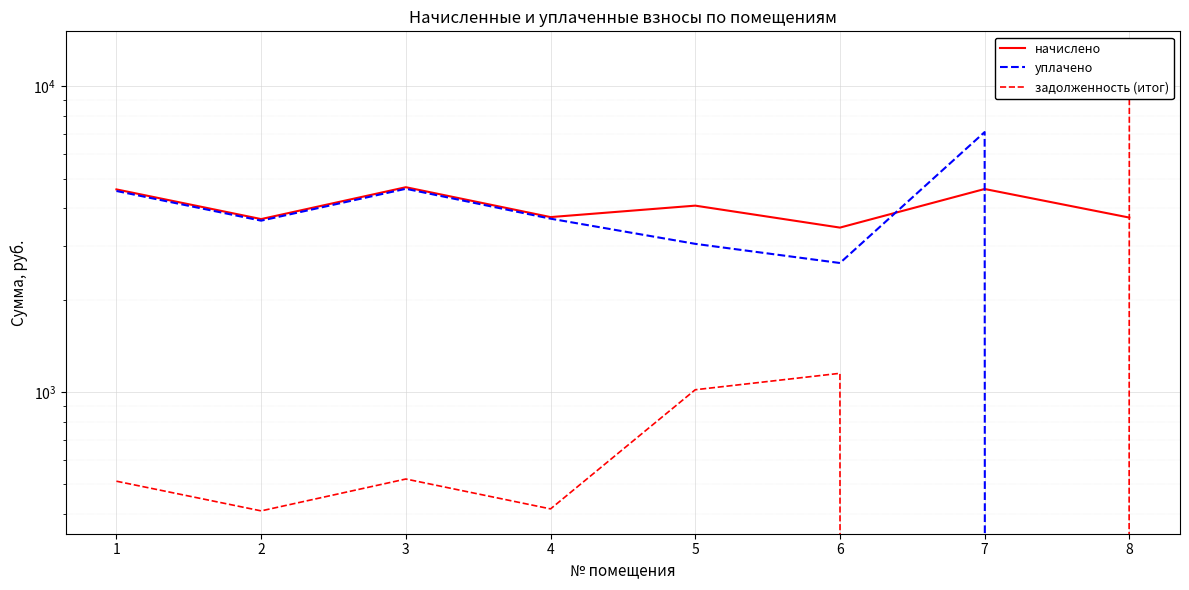

True or false: задолженность (итог) has more than 2 interior local peaks.

False